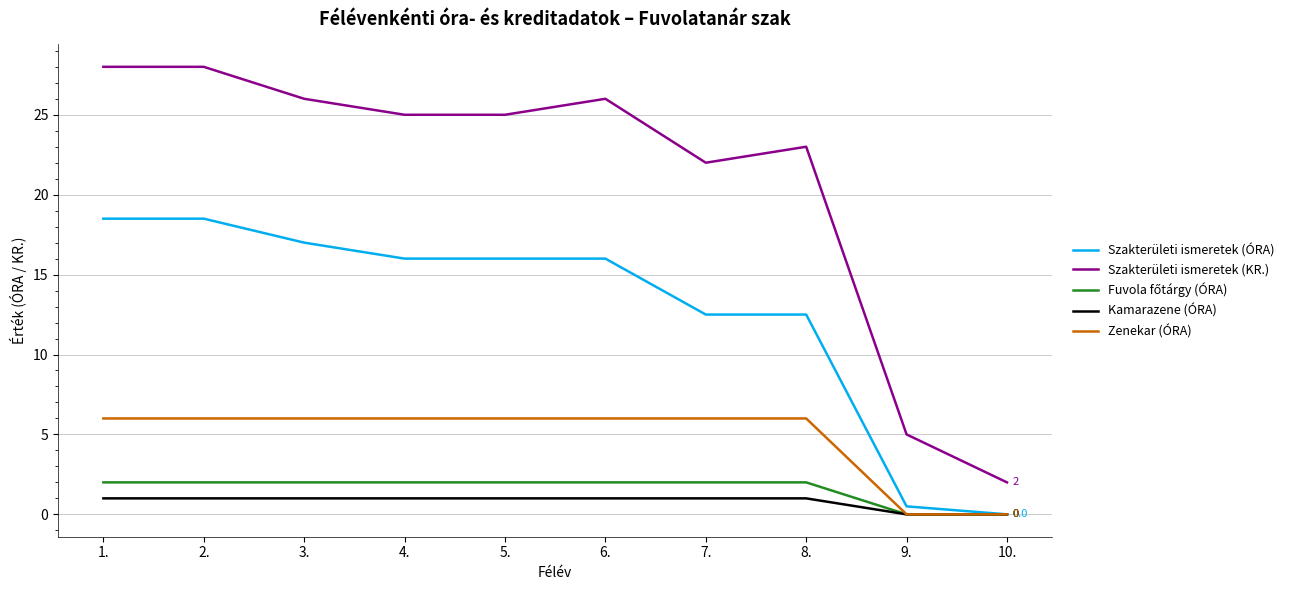

At which label does Szakterületi ismeretek (KR.) reach its minimum?

10.